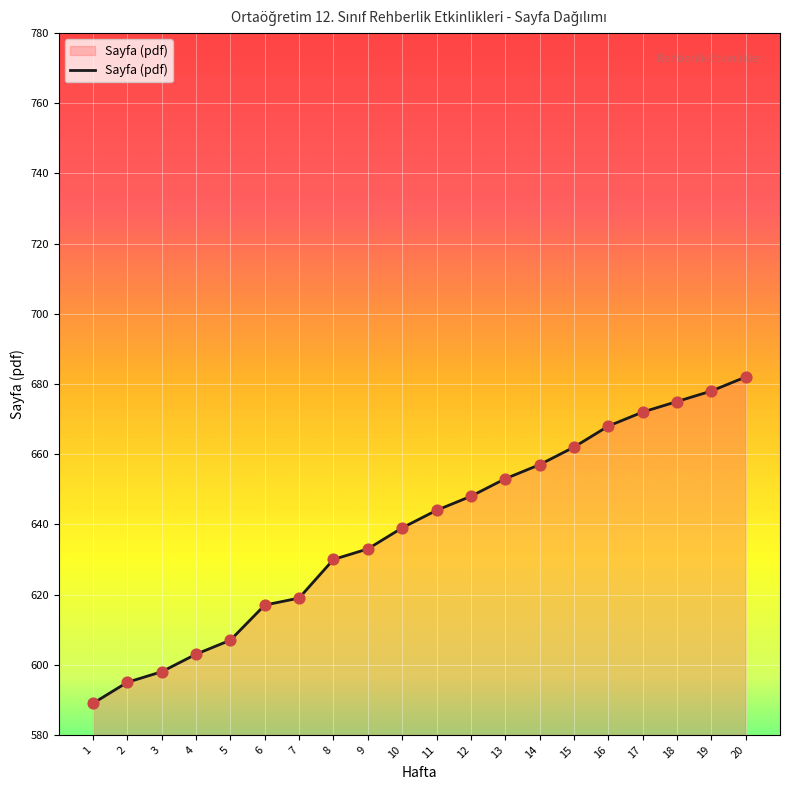

Approximately how many times larger is the value at 5 compared to 16?

0.9